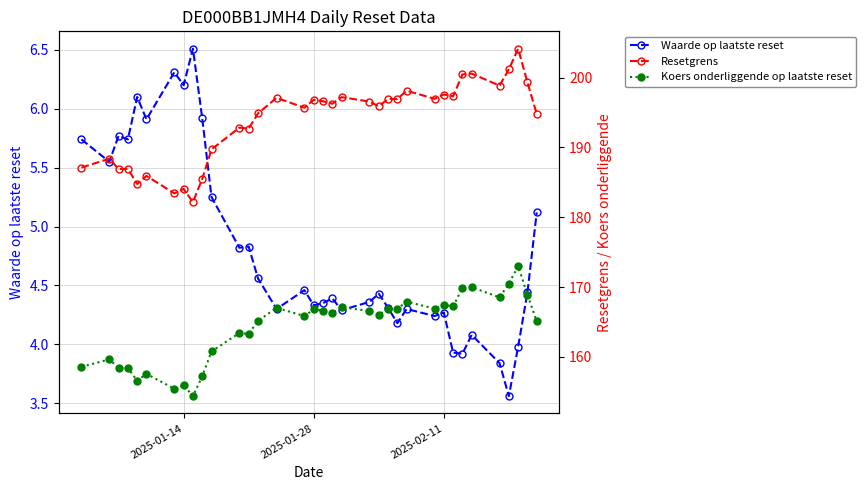

List the series in order of their overall mean, lowest first.

Waarde op laatste reset, Koers onderliggende op laatste reset, Resetgrens